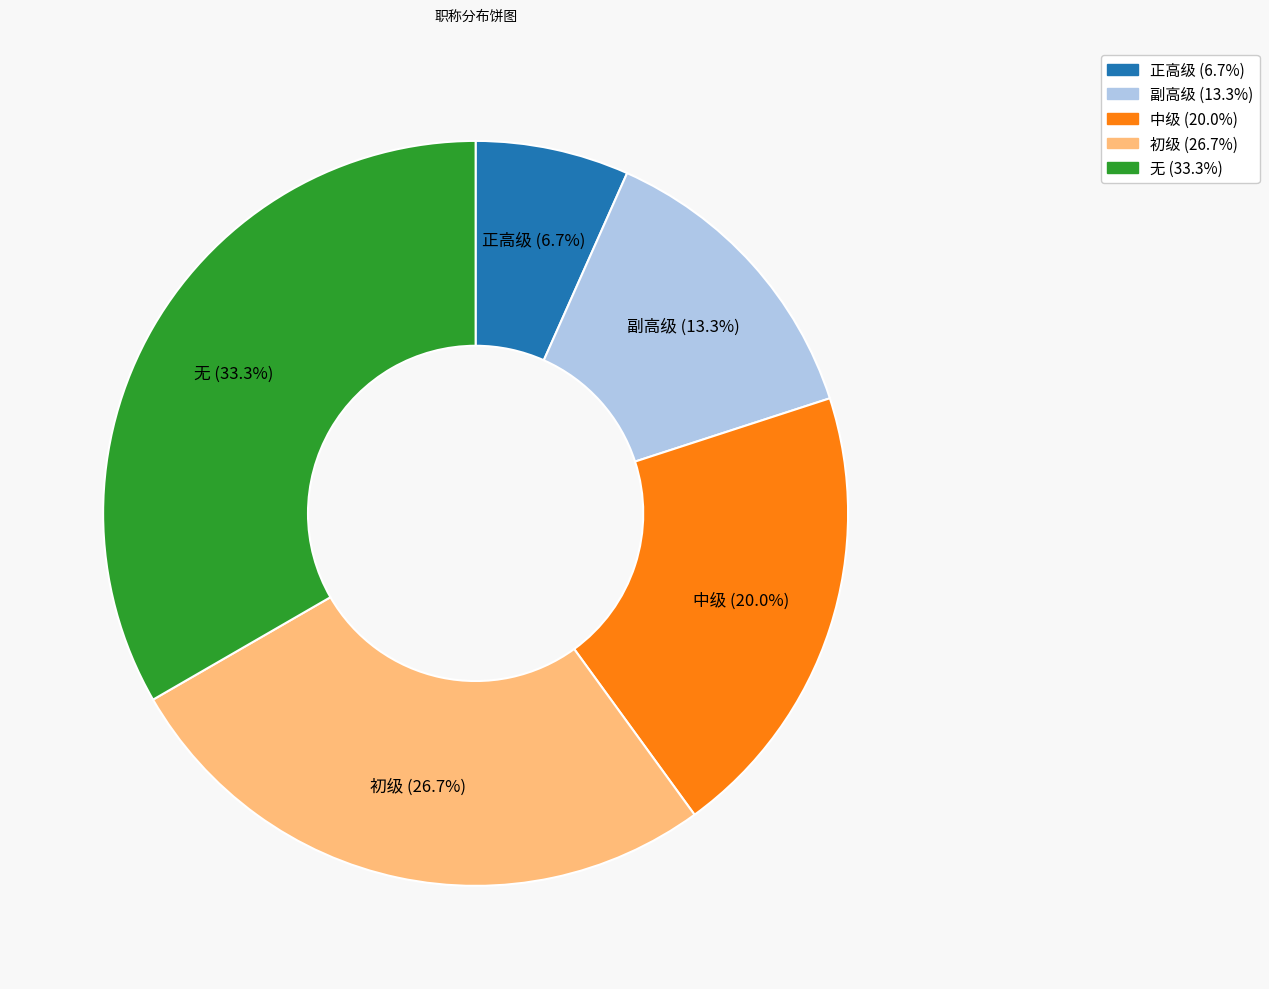

Rank the categories by value from lowest to highest.

正高级, 副高级, 中级, 初级, 无